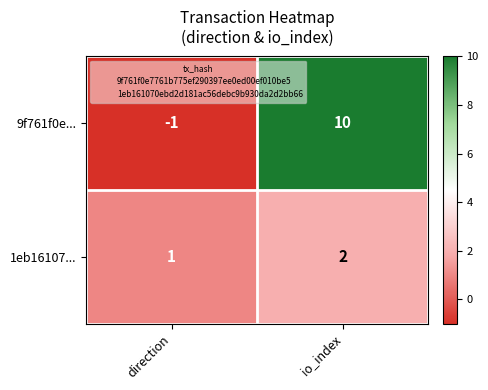

Where is 1eb16107... nearest to the value 1?

direction